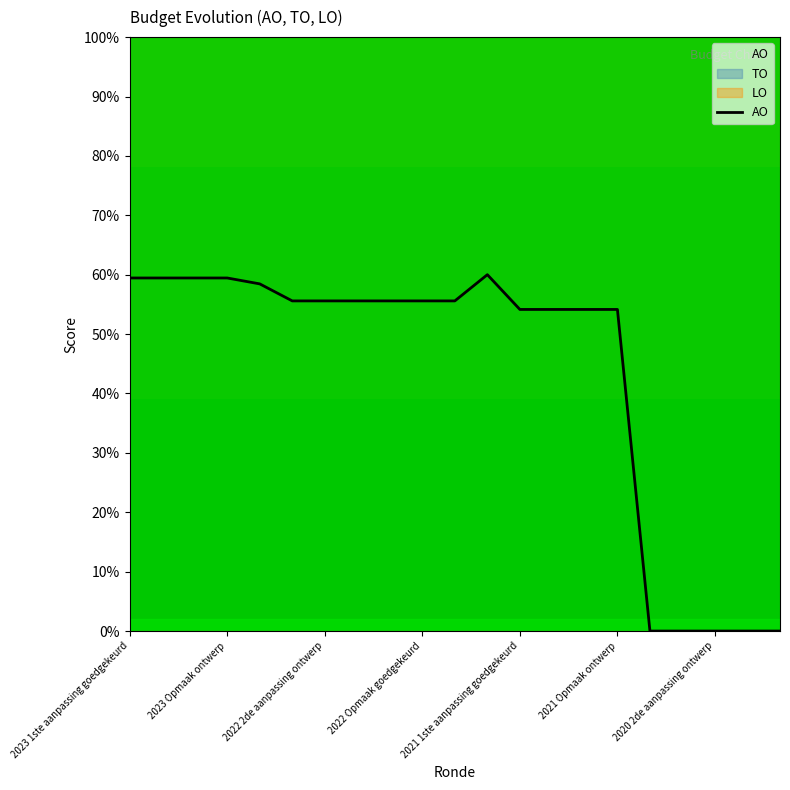

How many positive values are there?

16